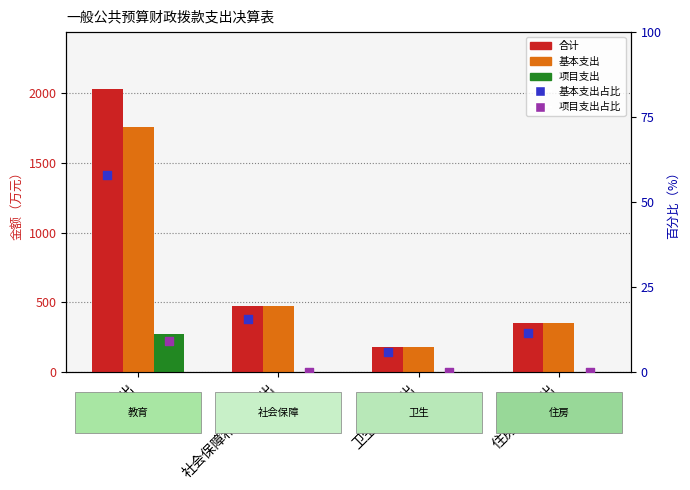

Which series has the widest spread of Y values?

合计